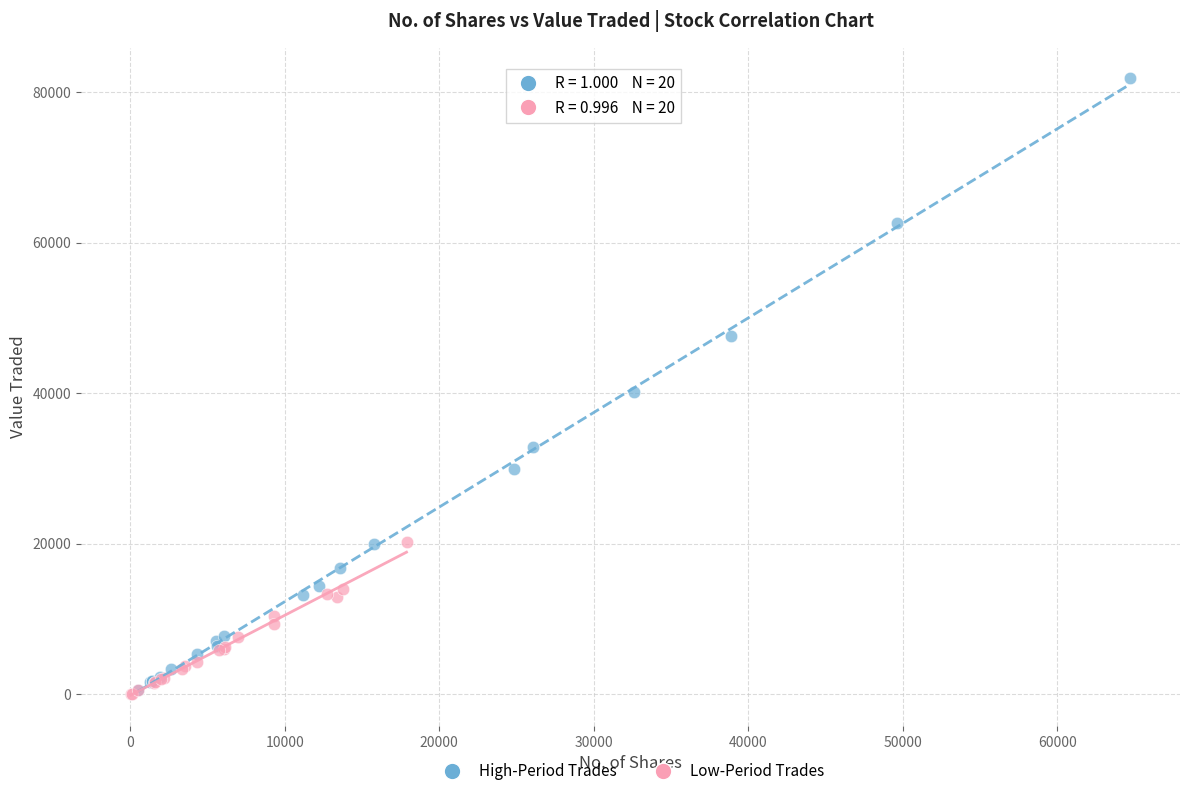

Which series contains the highest Y value?

High-Period Trades